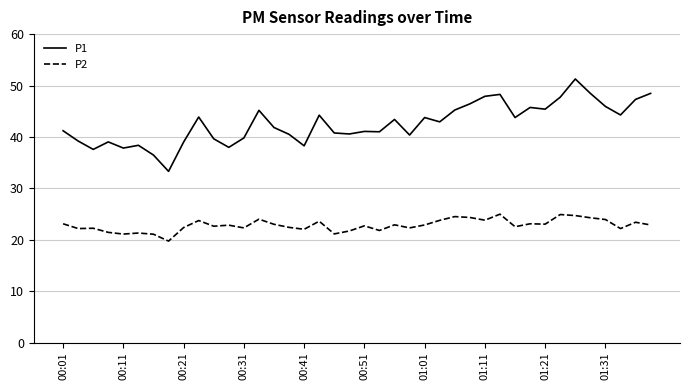

What is the maximum value shown in the chart?

51.3